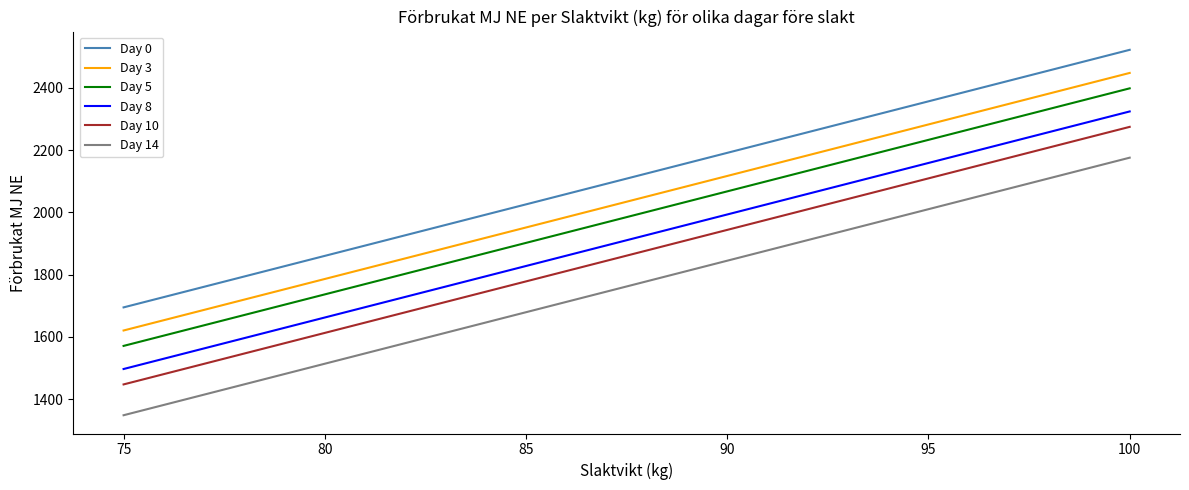

True or false: Day 10 has more than 2 points higher than both neighbors.

False